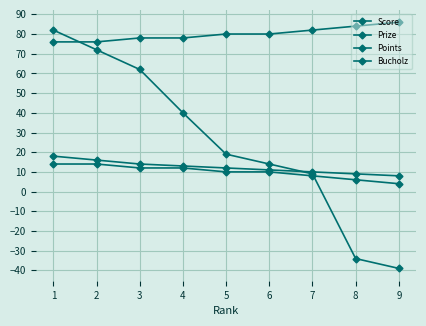

What is the approximate value of Bucholz at 5, to the nearest 5?

80